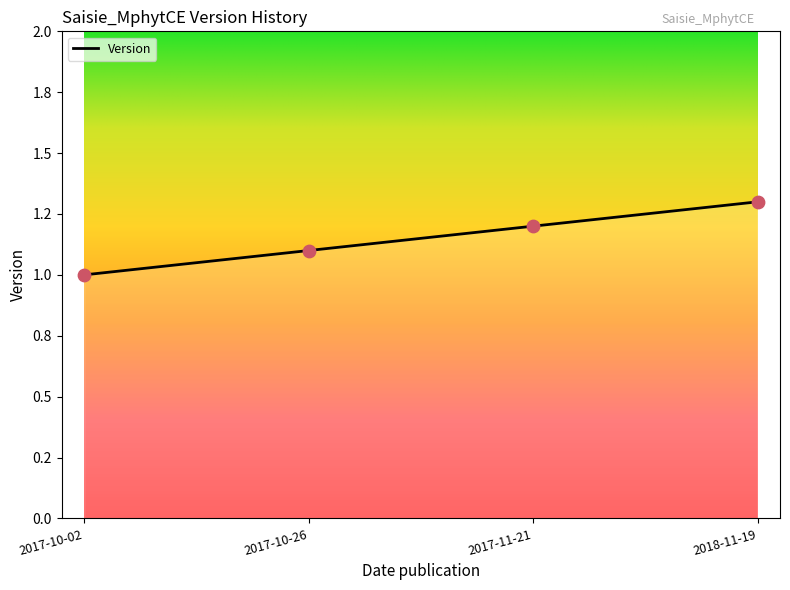

Between 2018-11-19 and 2017-10-02, which is larger?

2018-11-19